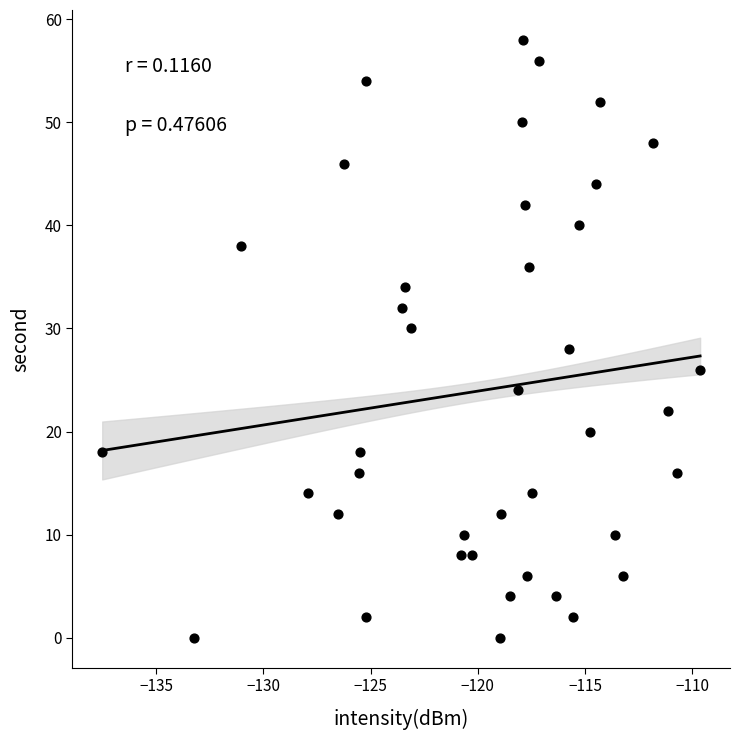

What is the range of Y values (max minus min)?

58